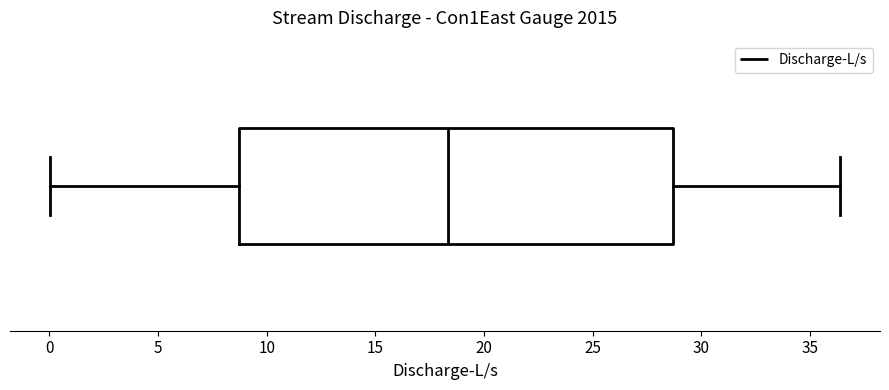

Read this box plot against the x-axis: the position of the median line, the range covered by the box, and the ends of both whiskers. The values are not printed on the chart, so give them approximately, as read against the axis.

median 18.5, box 8.5 to 28.5, whiskers 0.0 to 36.5